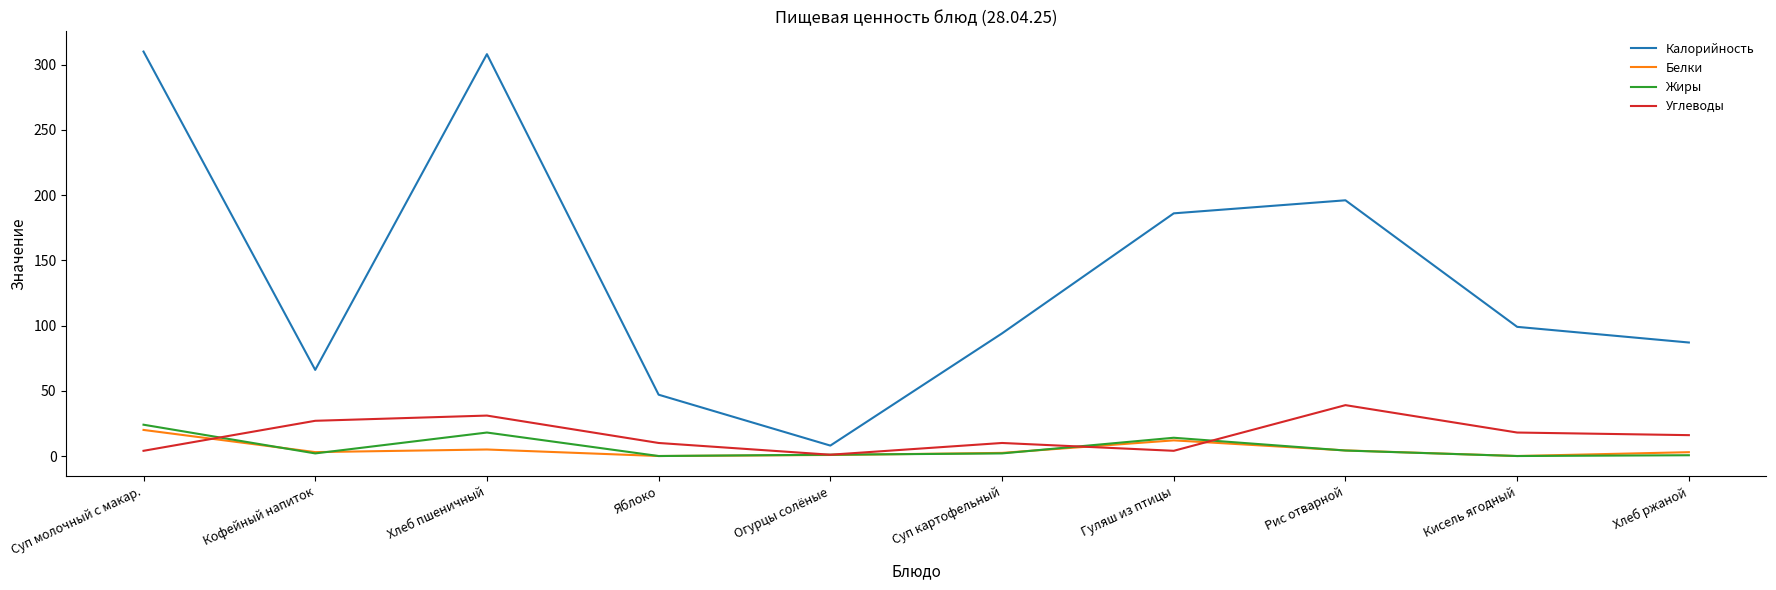

How many distinct data groups are displayed?

4